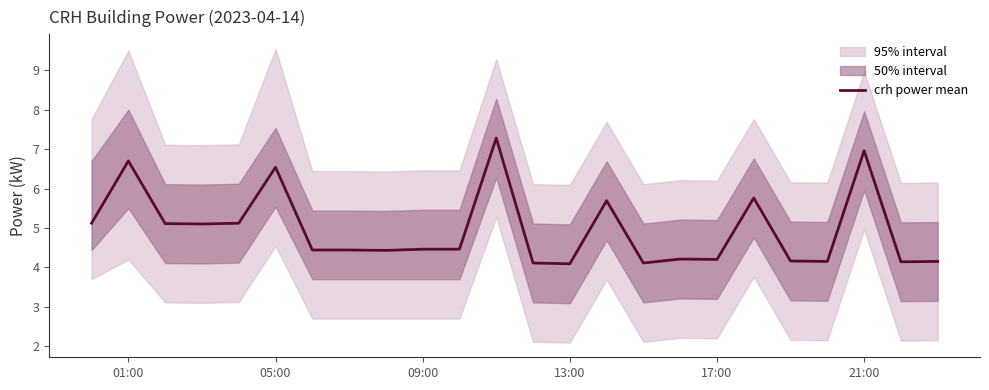

What is the minimum value for crh power mean?

4.1